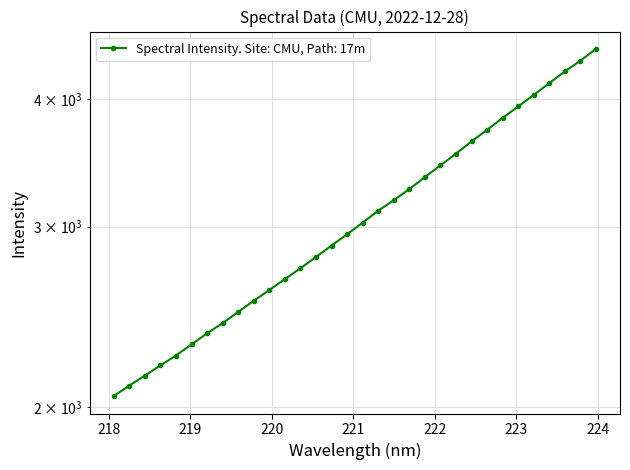

What is the sum of the values at 223.5987 and 223.7895?

8615.0